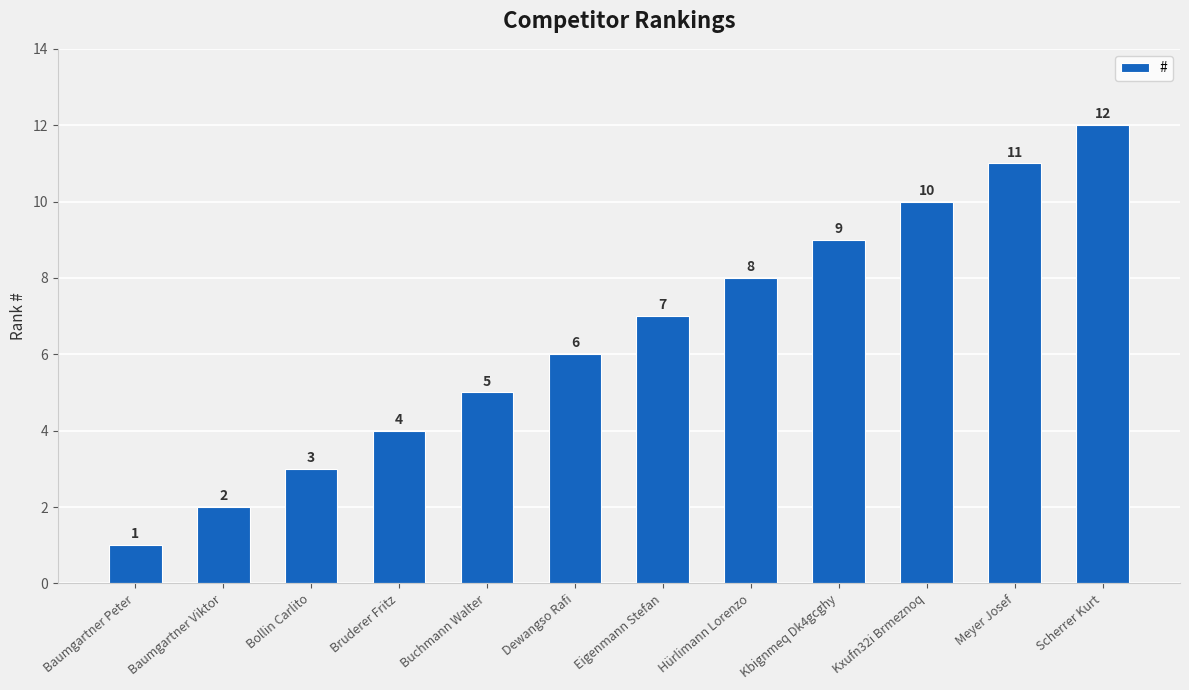

What is the maximum value shown in the chart?

12